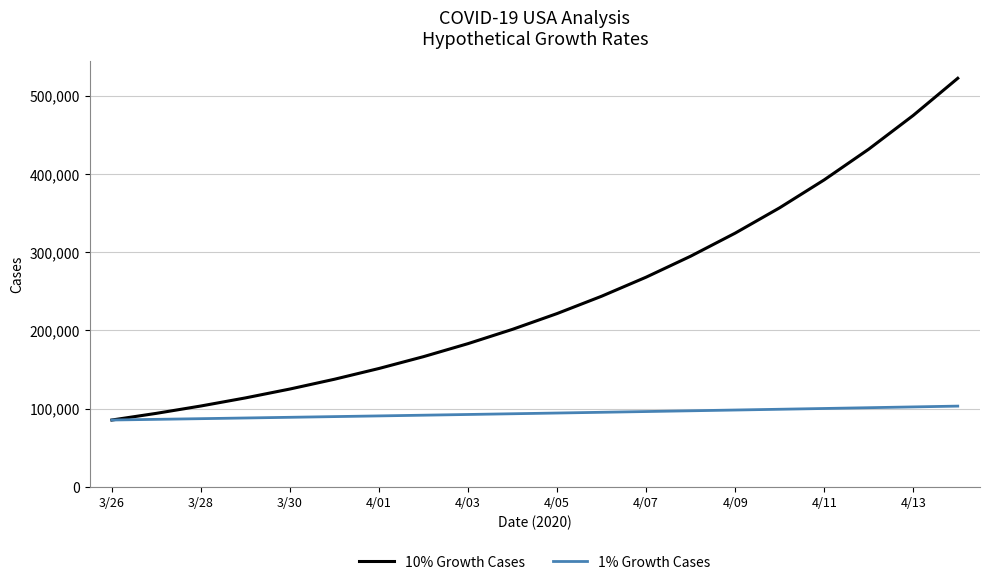

What is the minimum value for 1% Growth Cases?

85435.0